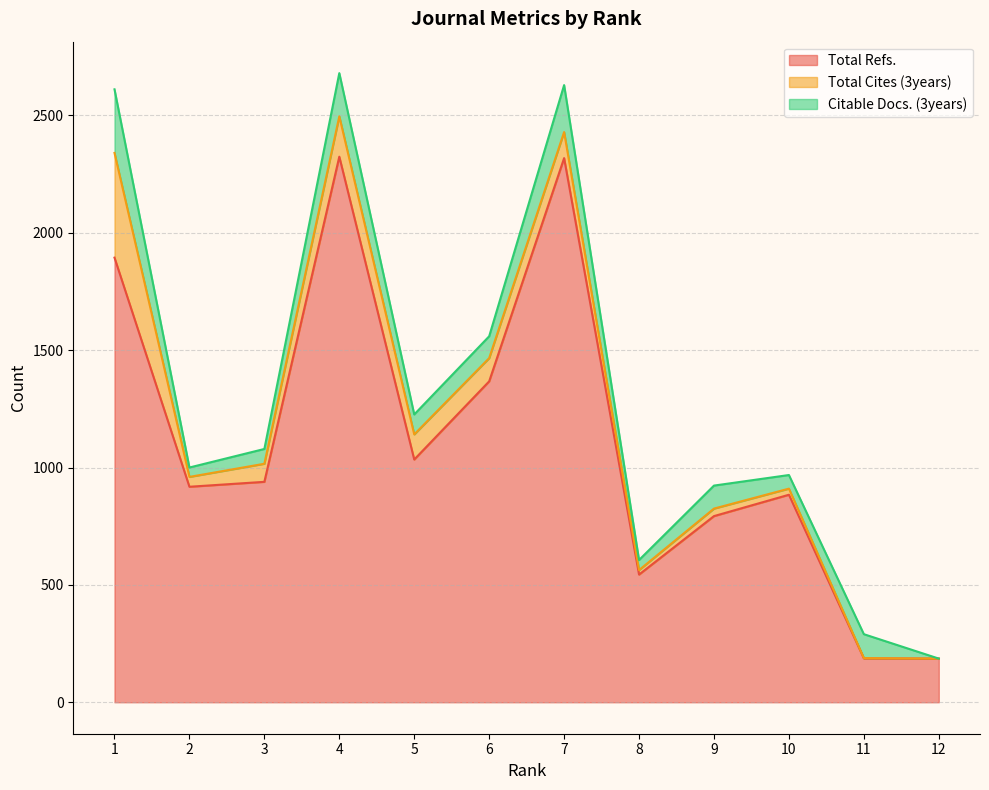

Where is the first local maximum for Total Refs.?

4